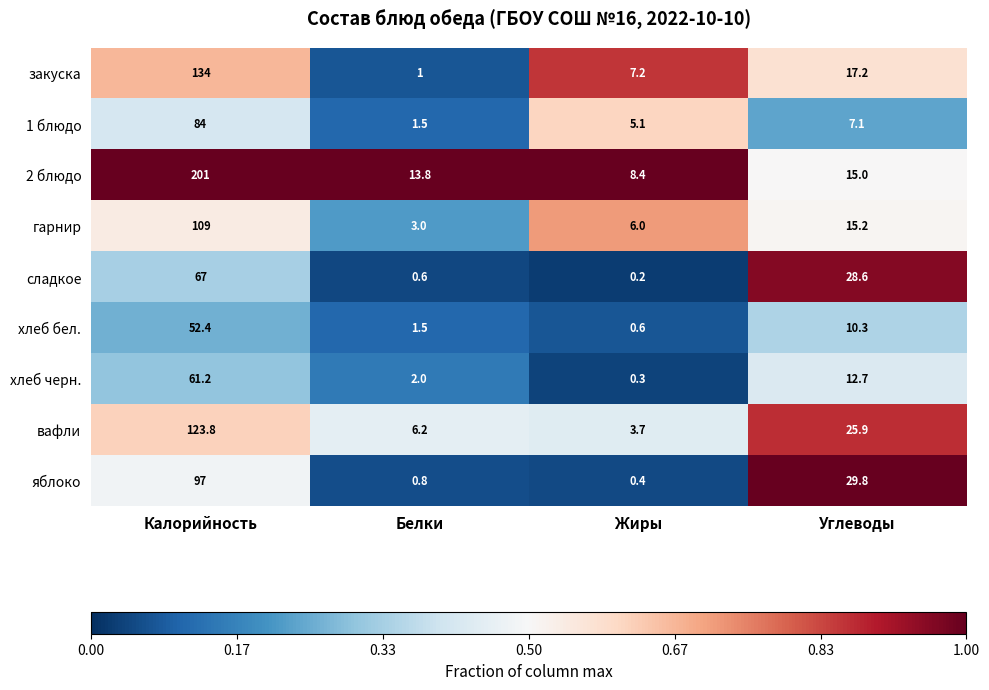

True or false: 1 блюдо has a value of 2.1 at Жиры.

False